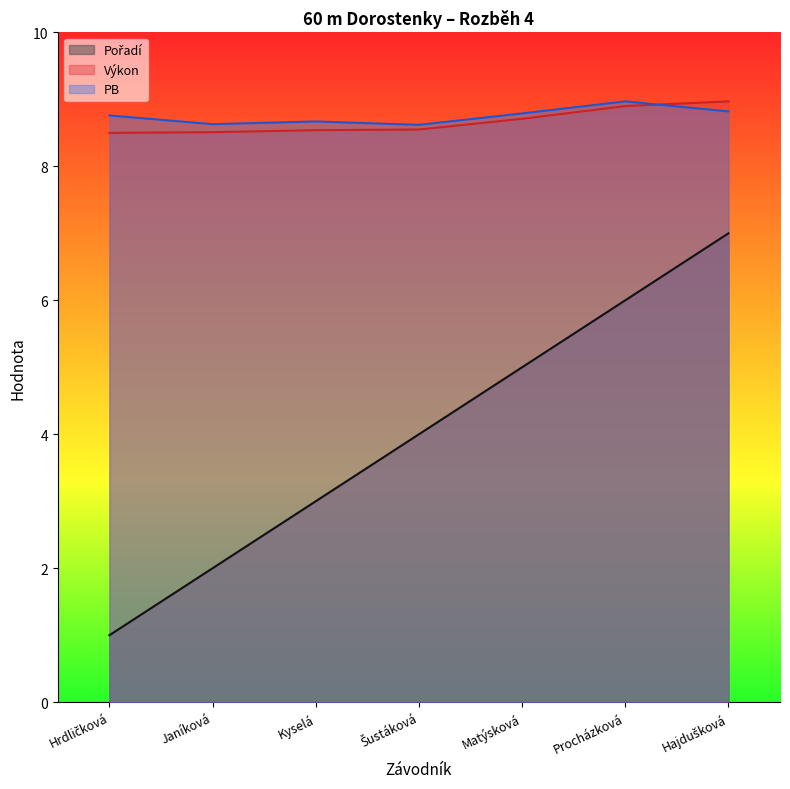

True or false: Pořadí and PB cross at least once.

False